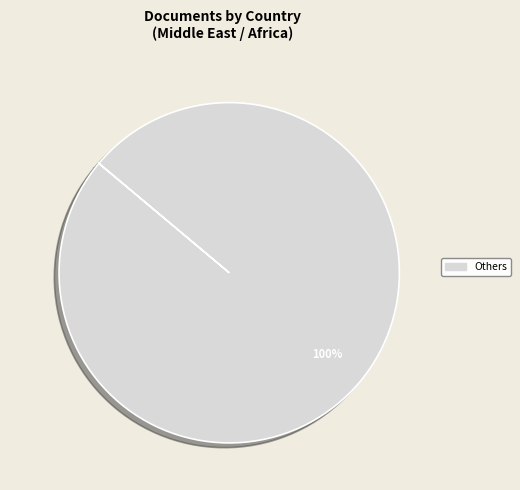

Which slice represents more than half of the pie?

Others